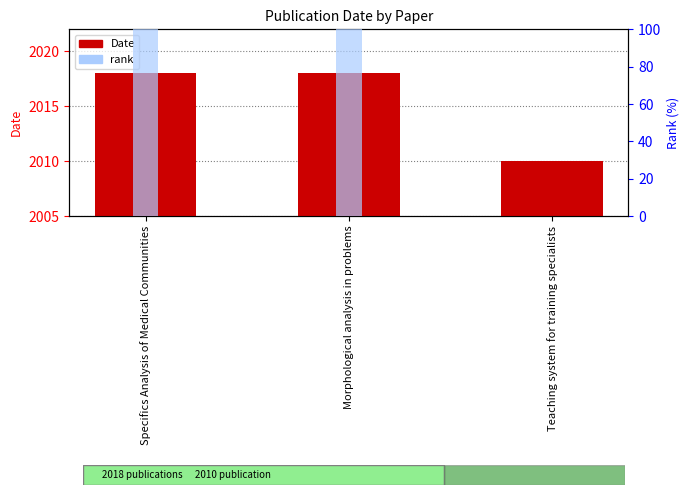

Does the chart contain stacked bars?

No